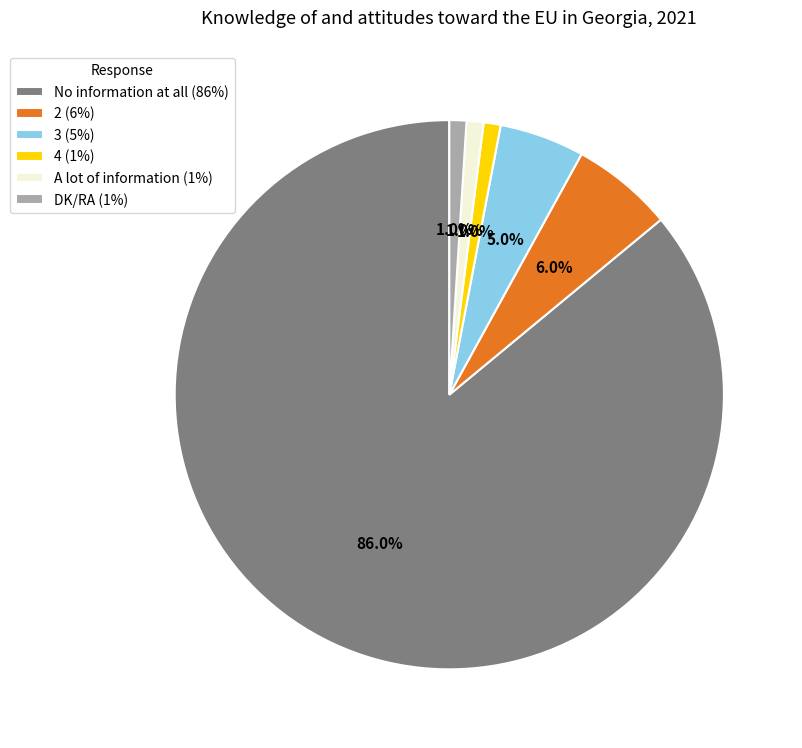

Do 3 and A lot of information together represent more than half of the pie?

No